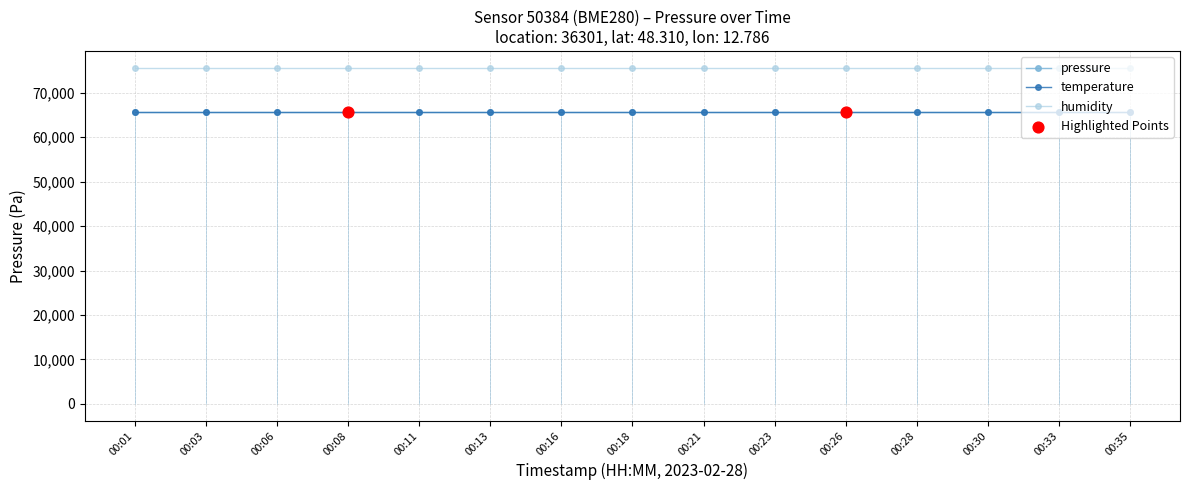

Is the value of temperature at 00:11 greater than the value of pressure at 00:01?

No